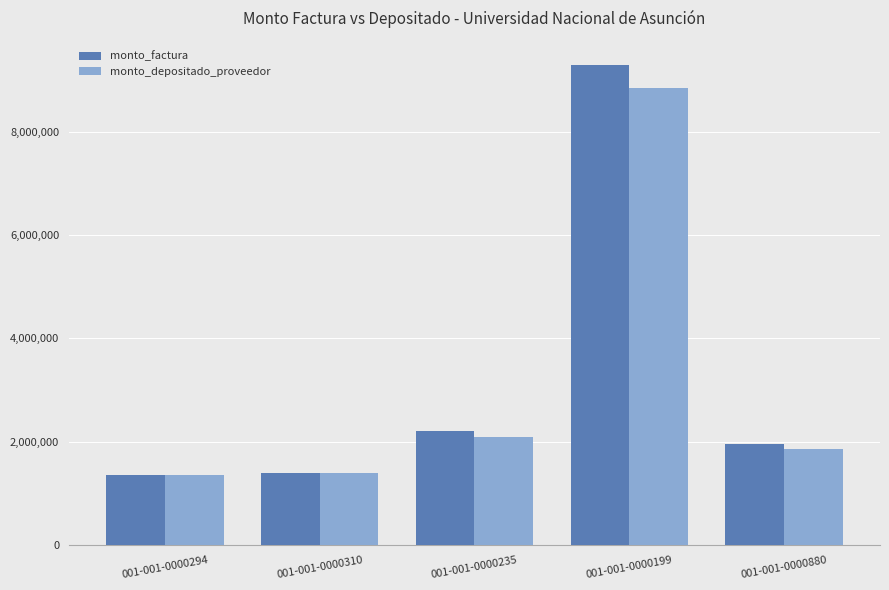

What is the minimum value shown in the chart?

1350272